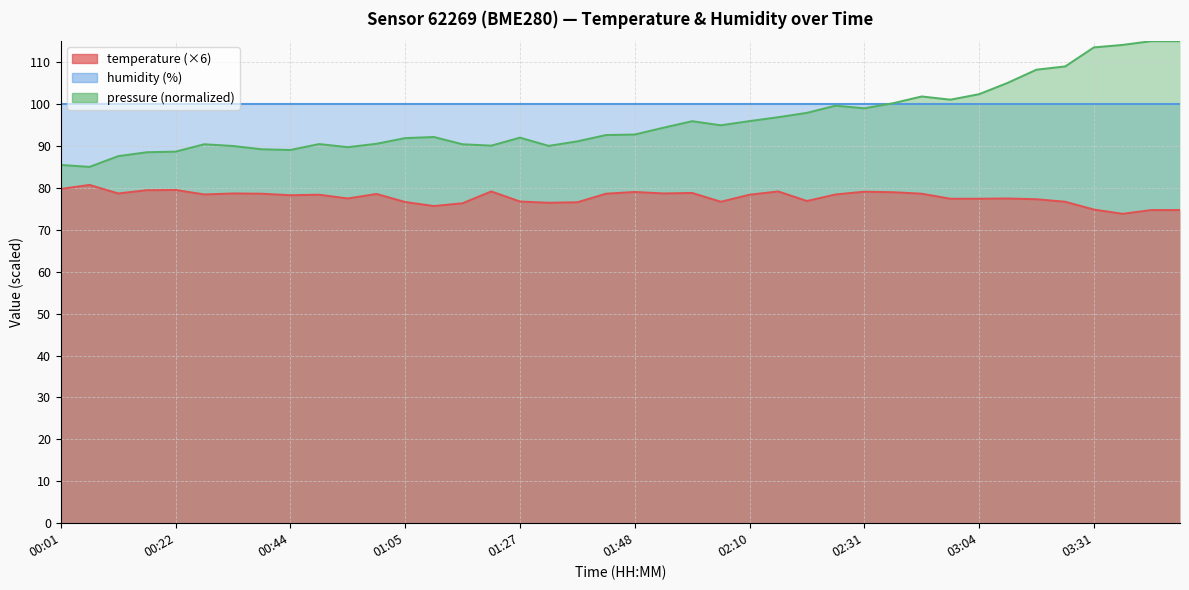

What is the value of the 36th point from the left?

76.7